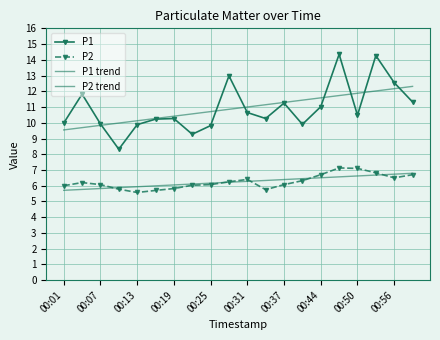

How many distinct data groups are displayed?

4